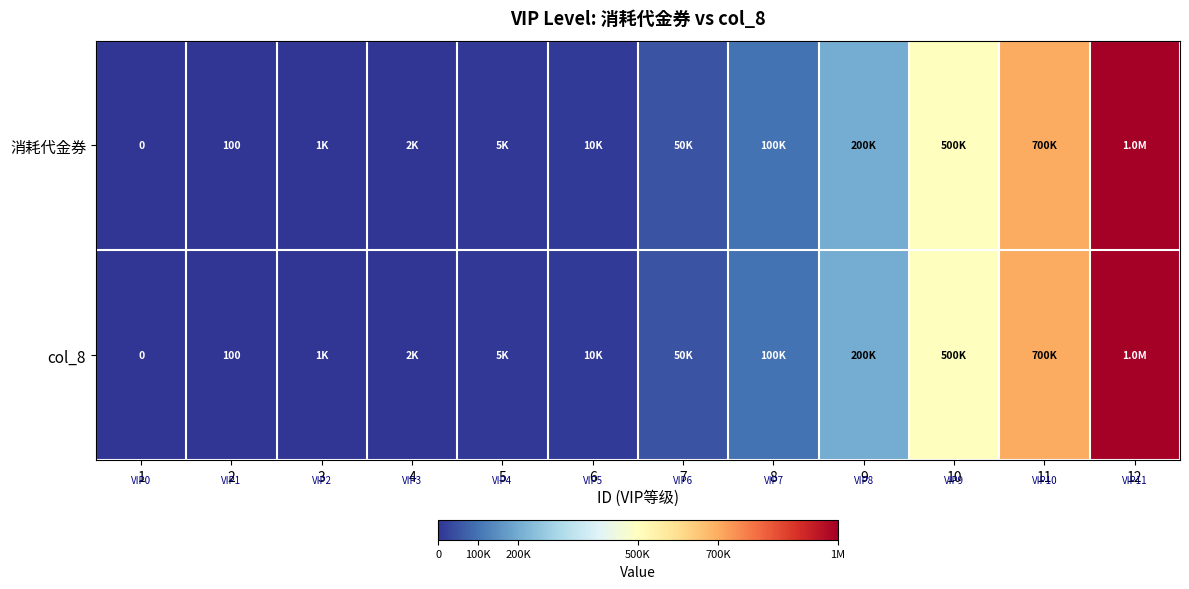

What is the difference between the 消耗代金券 values at 6 and 7?

40000